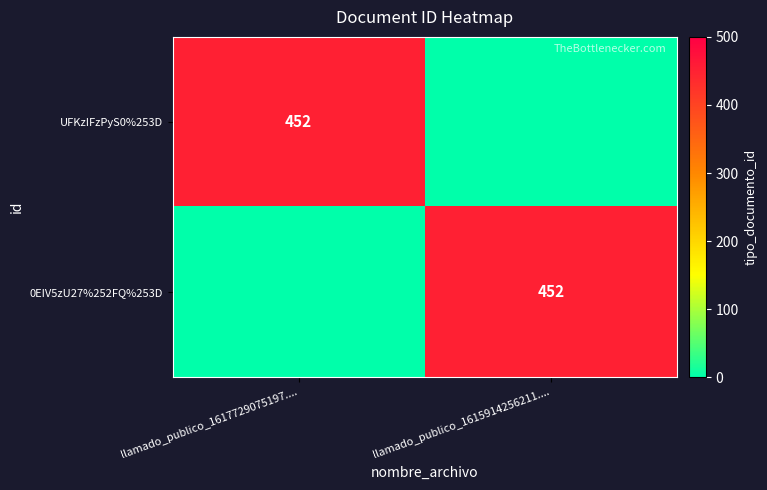

Which category has the highest value across all series?

llamado_publico_1617729075197....